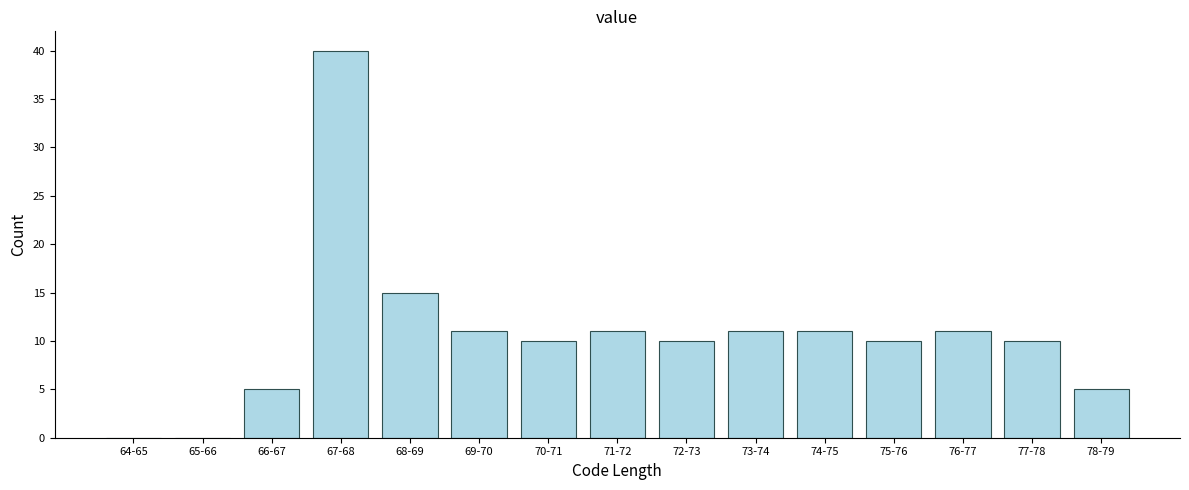

Reading left to right, extract all data points from this chart.

64-65=0	65-66=0	66-67=5	67-68=40	68-69=15	69-70=11	70-71=10	71-72=11	72-73=10	73-74=11	74-75=11	75-76=10	76-77=11	77-78=10	78-79=5